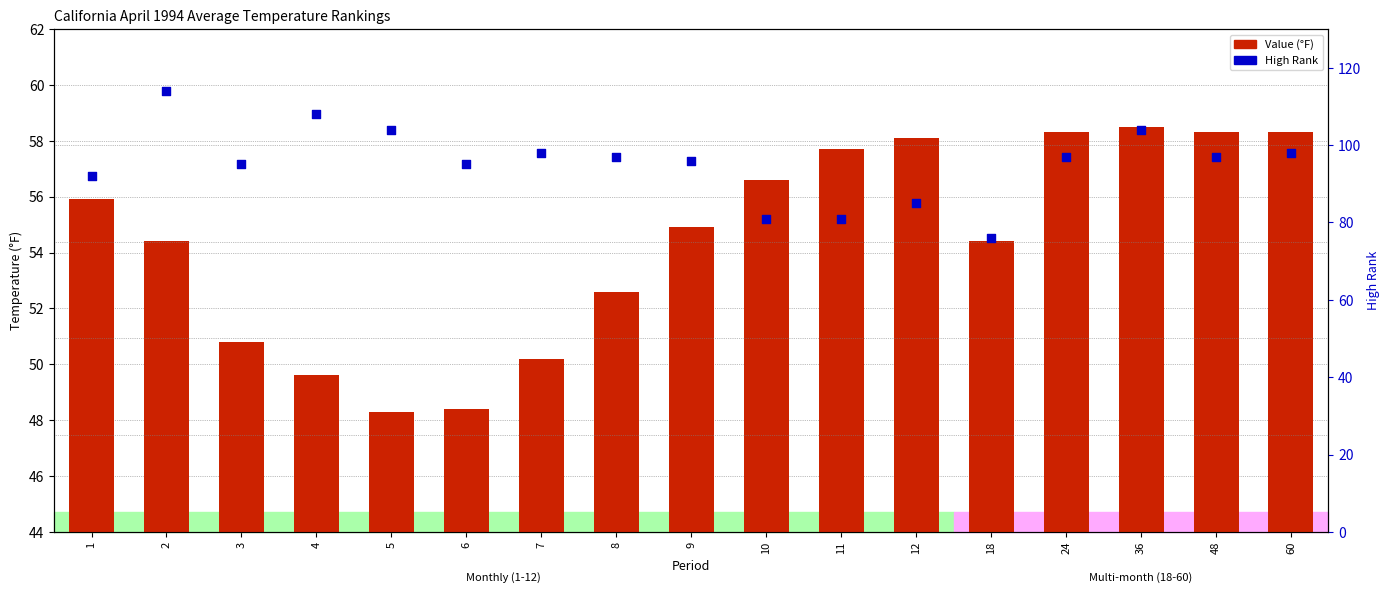

What are all the series names shown in the legend?

Value, High Rank